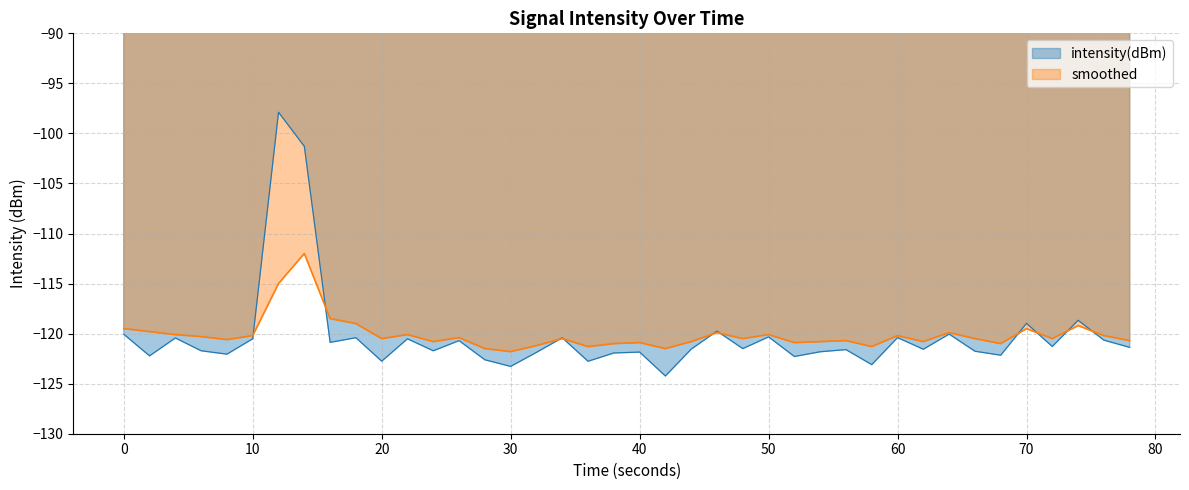

Which series has the largest range (max minus min)?

intensity(dBm)